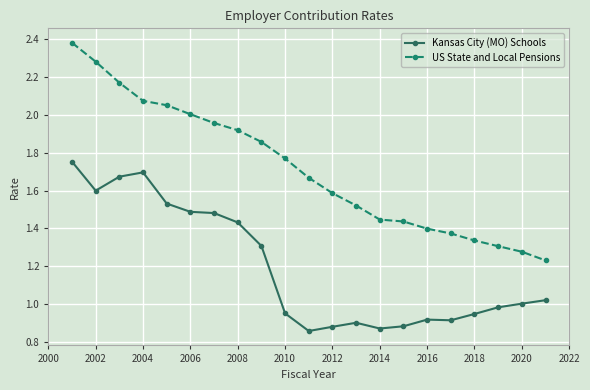

Rank the series by their average value, from highest to lowest.

US State and Local Pensions, Kansas City (MO) Schools